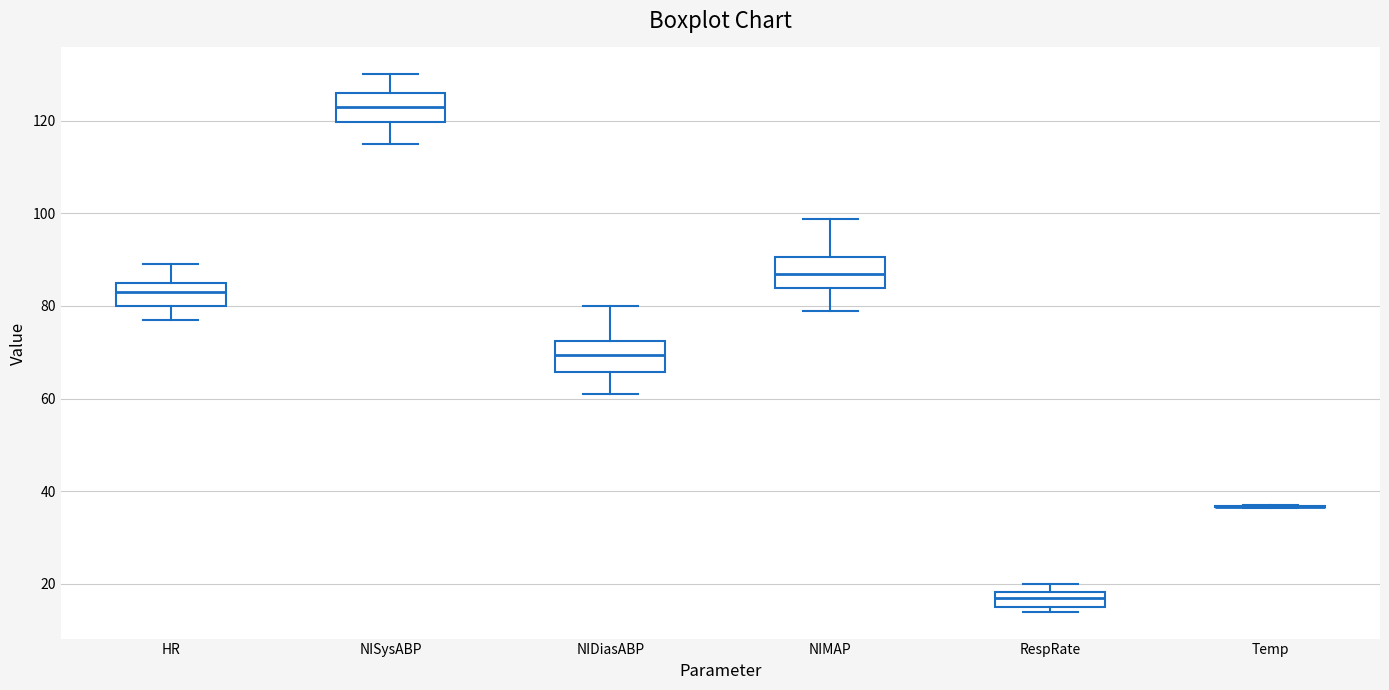

Reading left to right, read every box against the y-axis: the position of its median line, the range the box covers, and the ends of its whiskers. The values are not printed on the chart, so give them approximately, as read against the axis.

HR: median 84, box 80 to 86, whiskers 78 to 90
NISysABP: median 124, box 120 to 126, whiskers 116 to 130
NIDiasABP: median 70, box 66 to 72, whiskers 62 to 80
NIMAP: median 88, box 84 to 90, whiskers 80 to 98
RespRate: median 18 (inside the box), box 16 to 18, whiskers 14 to 20
Temp: box collapsed to a line at 36, whiskers 36 to 38